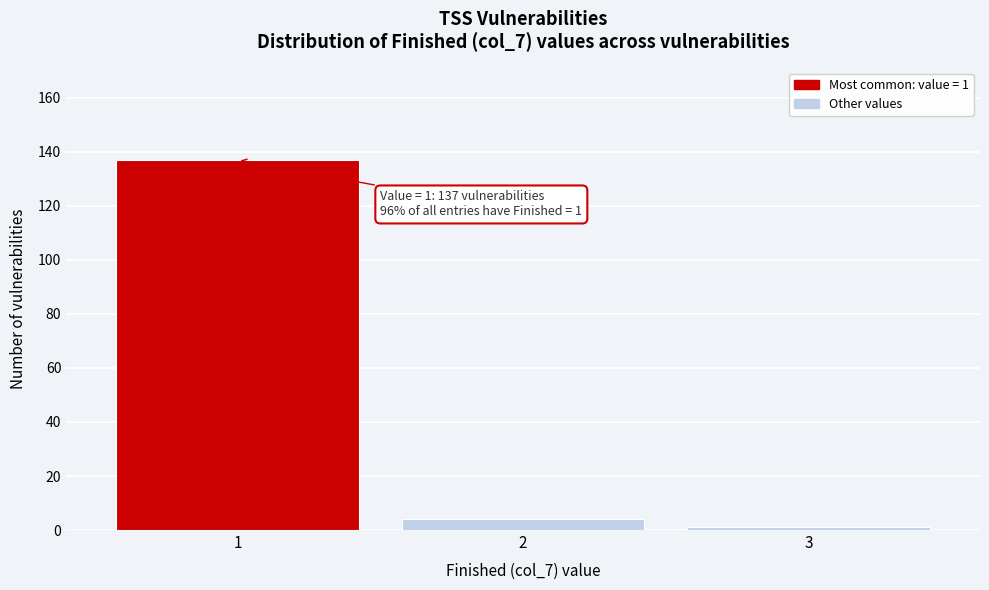

Over which range of the x-axis is the bar tallest?

0.5 to 1.5